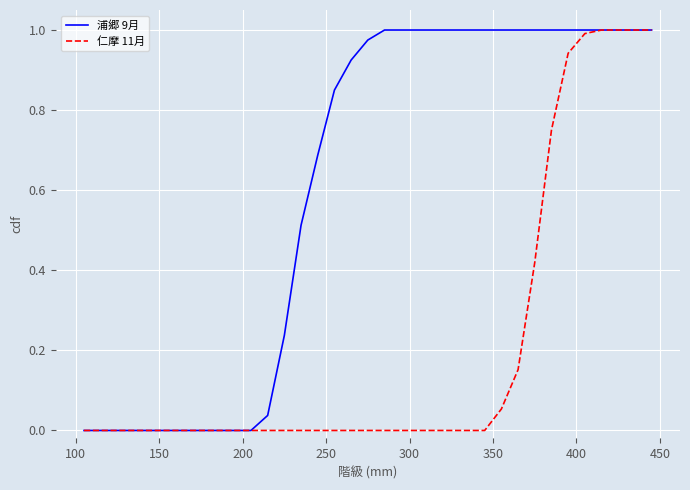

Which series has the largest total across all categories?

浦郷 9月